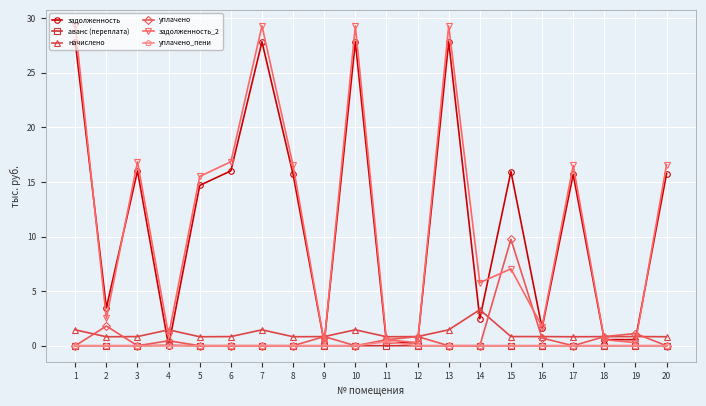

The задолженность series shows 4.3 at 14. True or false?

False